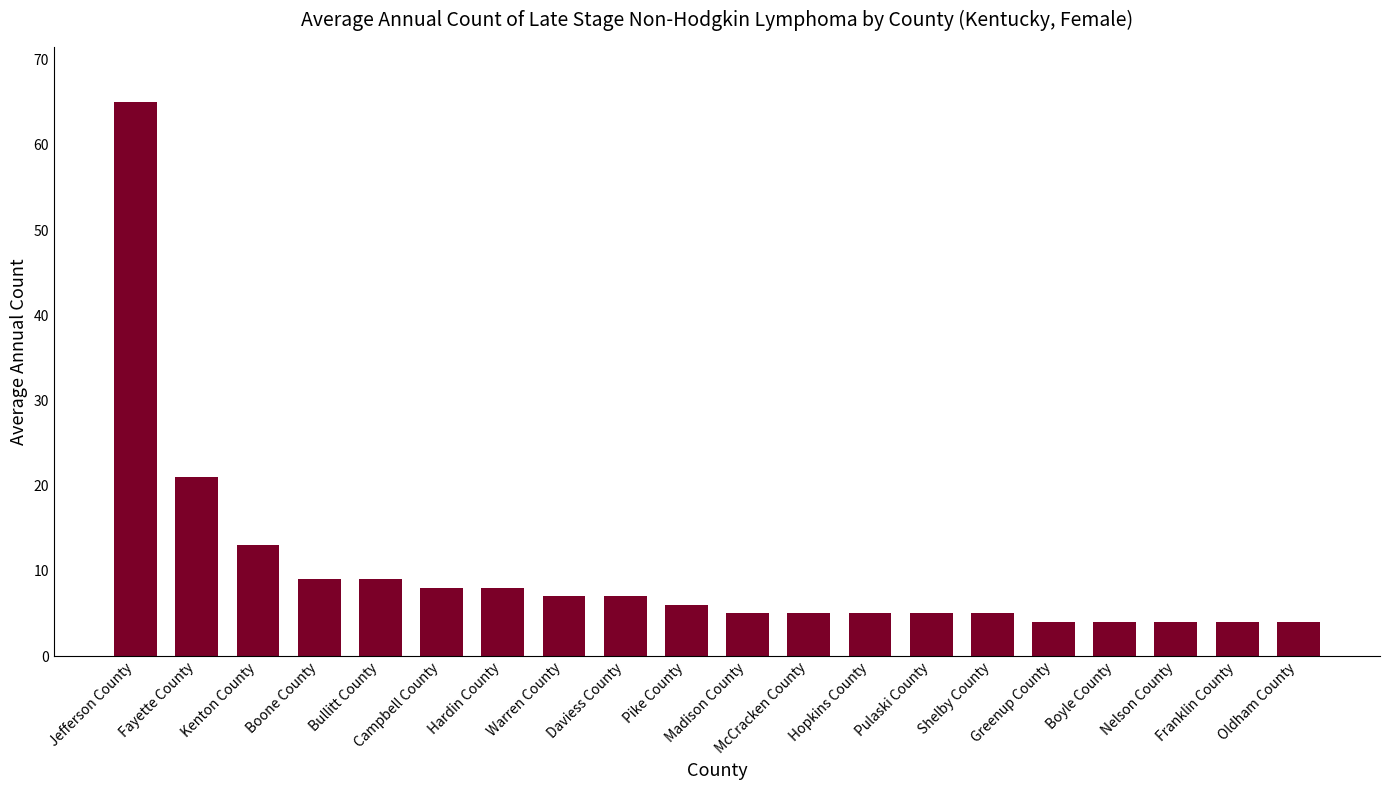

What is the average value?

10